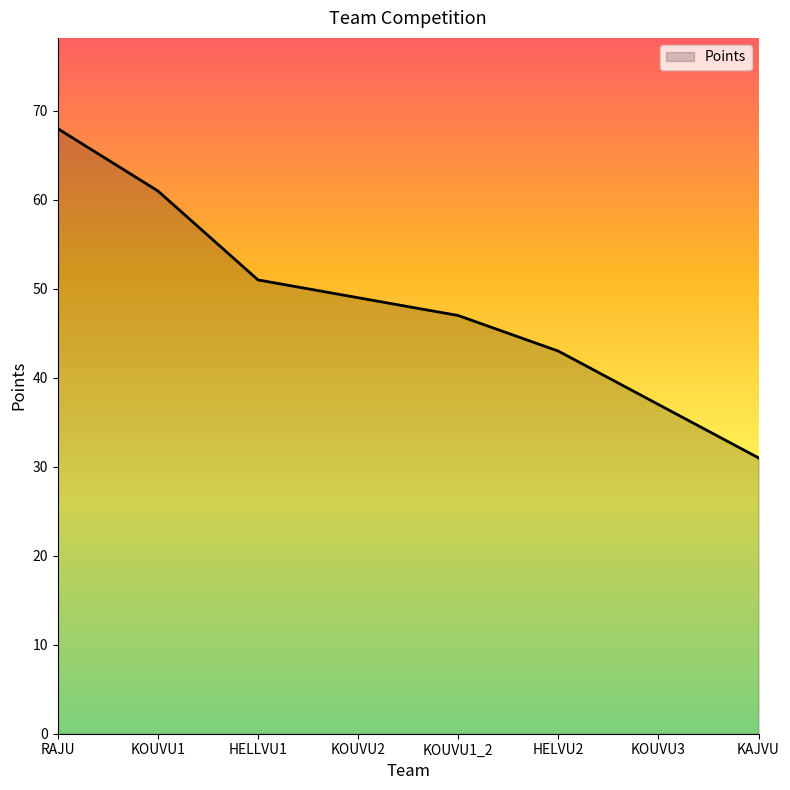

Read the value at KOUVU1.

61